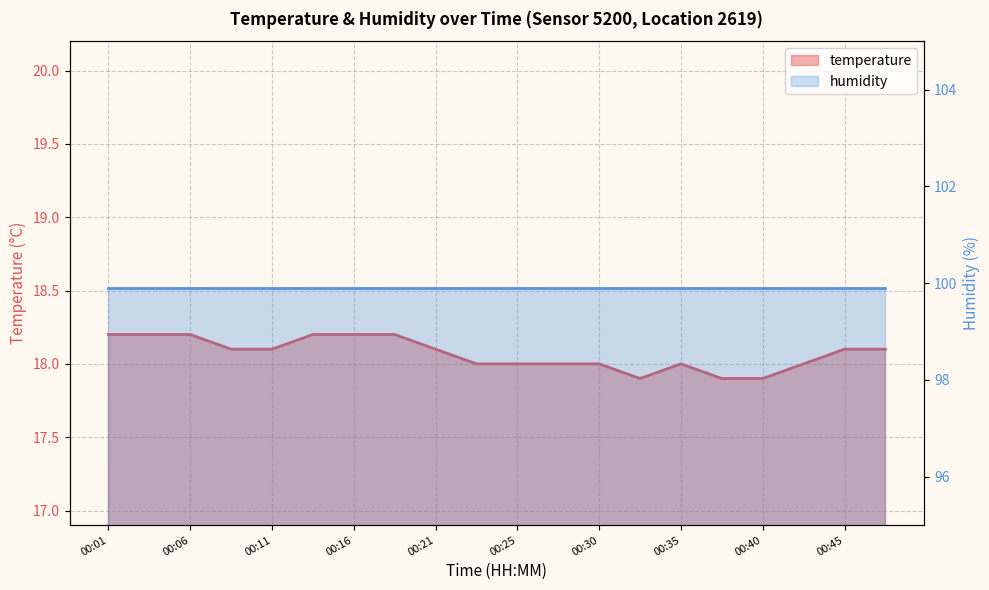

What is the ratio of the value at 00:18 to the value at 00:16?

1.0